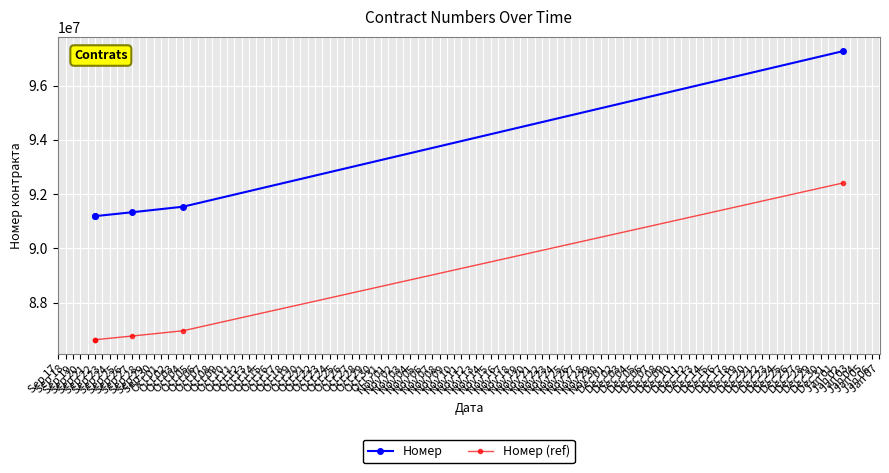

At how many categories does at least one series exceed 92253155?

1